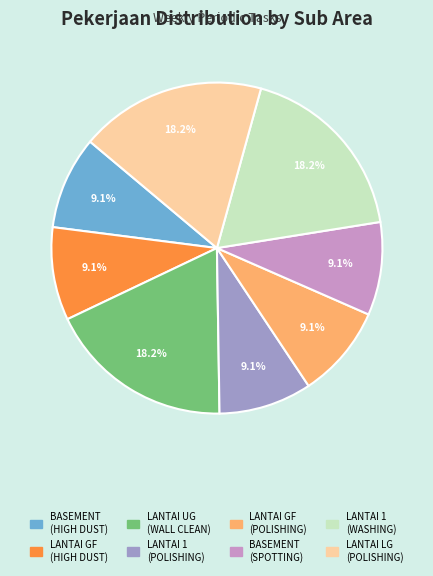

Is there any slice that represents more than half of the pie?

No